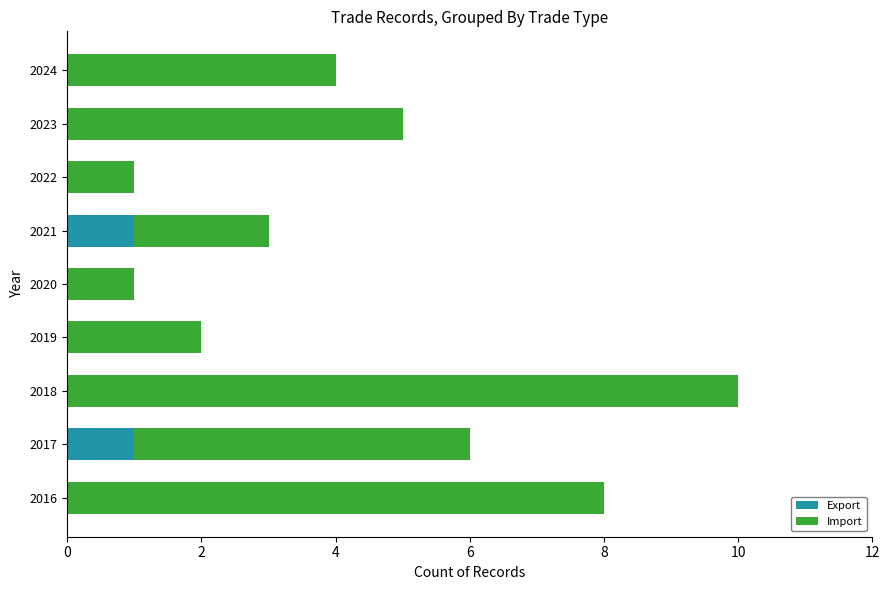

The value of Export at 2021 is 2. True or false?

False